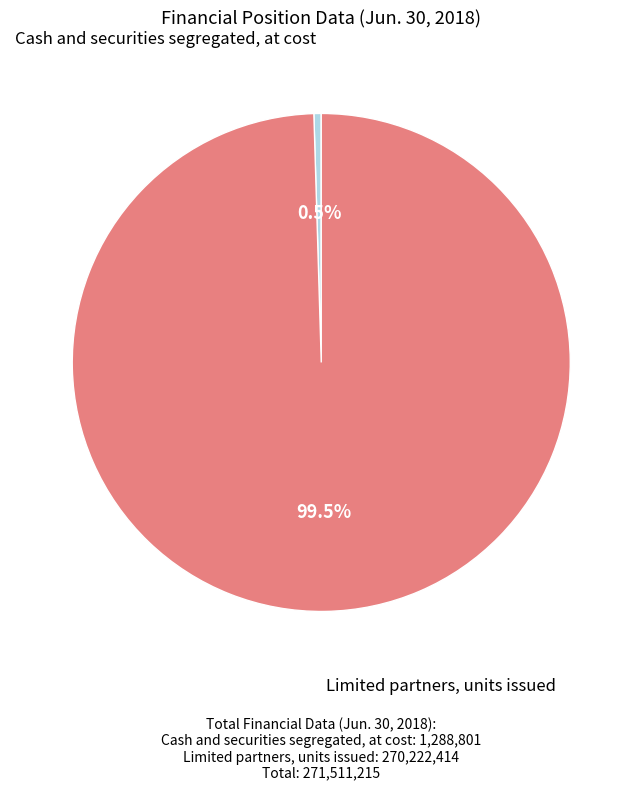

Which slice is the largest?

Limited partners, units issued